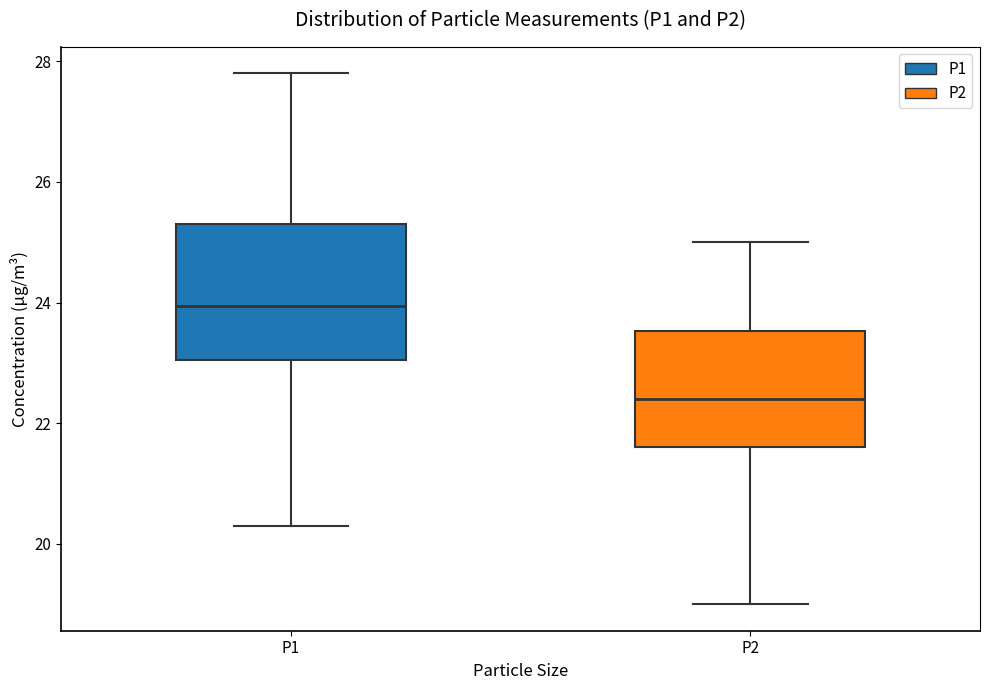

Which box's median line is the highest?

P1